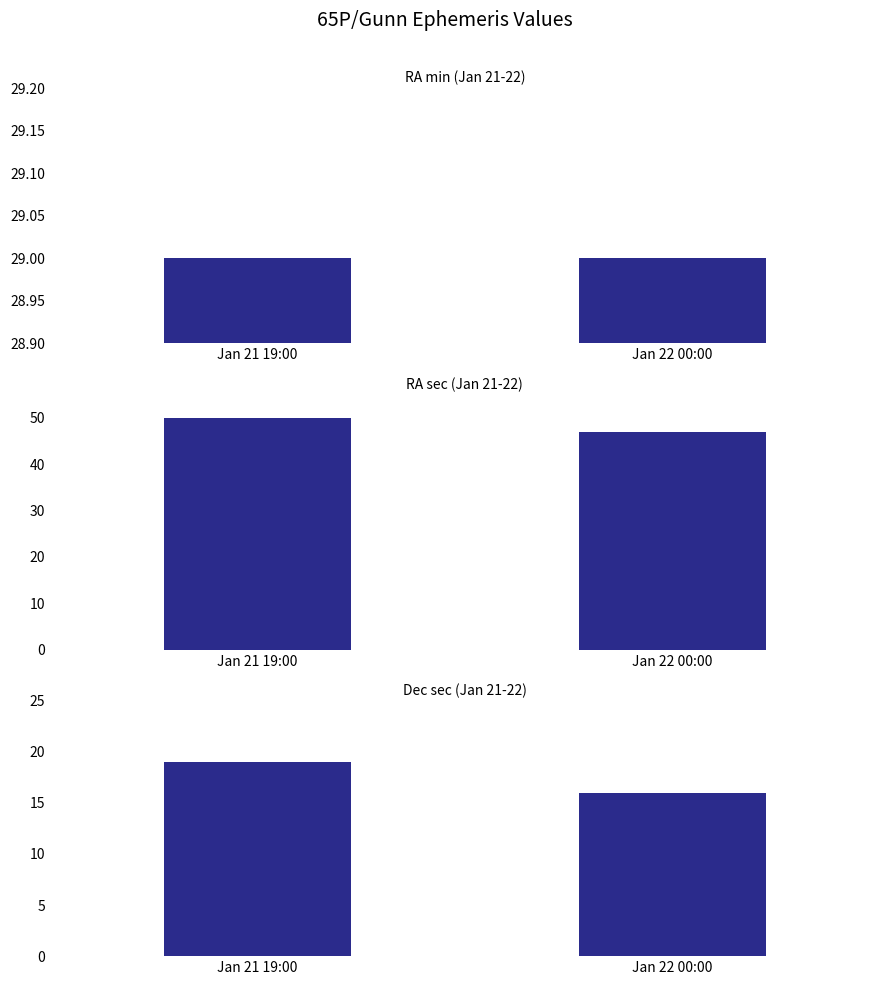

Which series changed the most between Jan 21 19:00 and Jan 22 00:00?

RA sec (Jan 21-22)